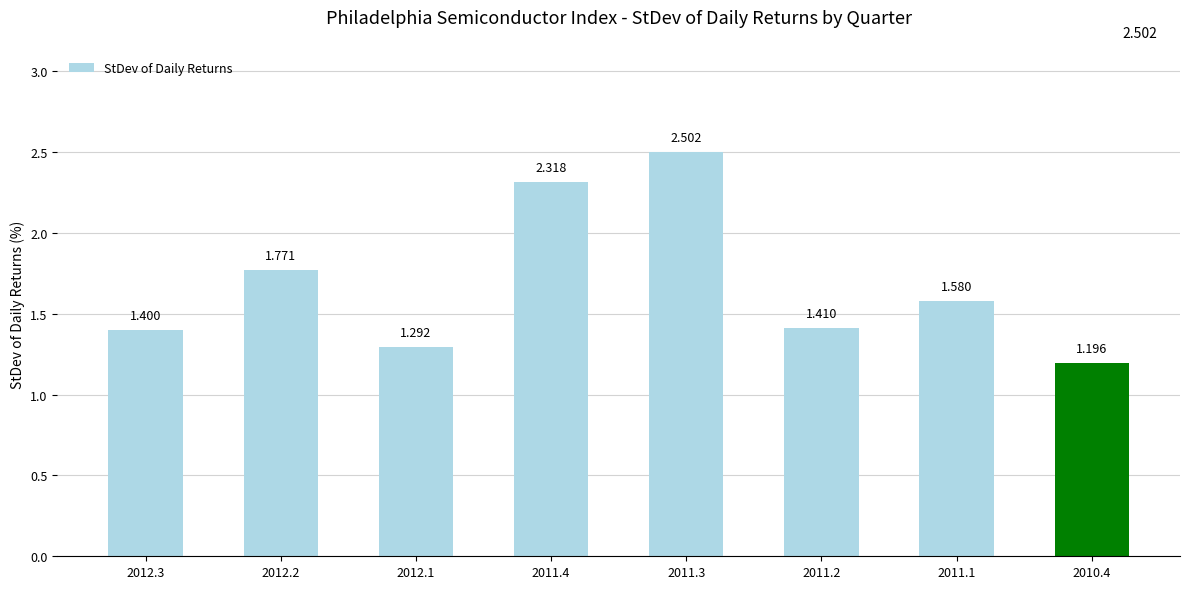

What is the label of the 5th bar from the right?

2011.4